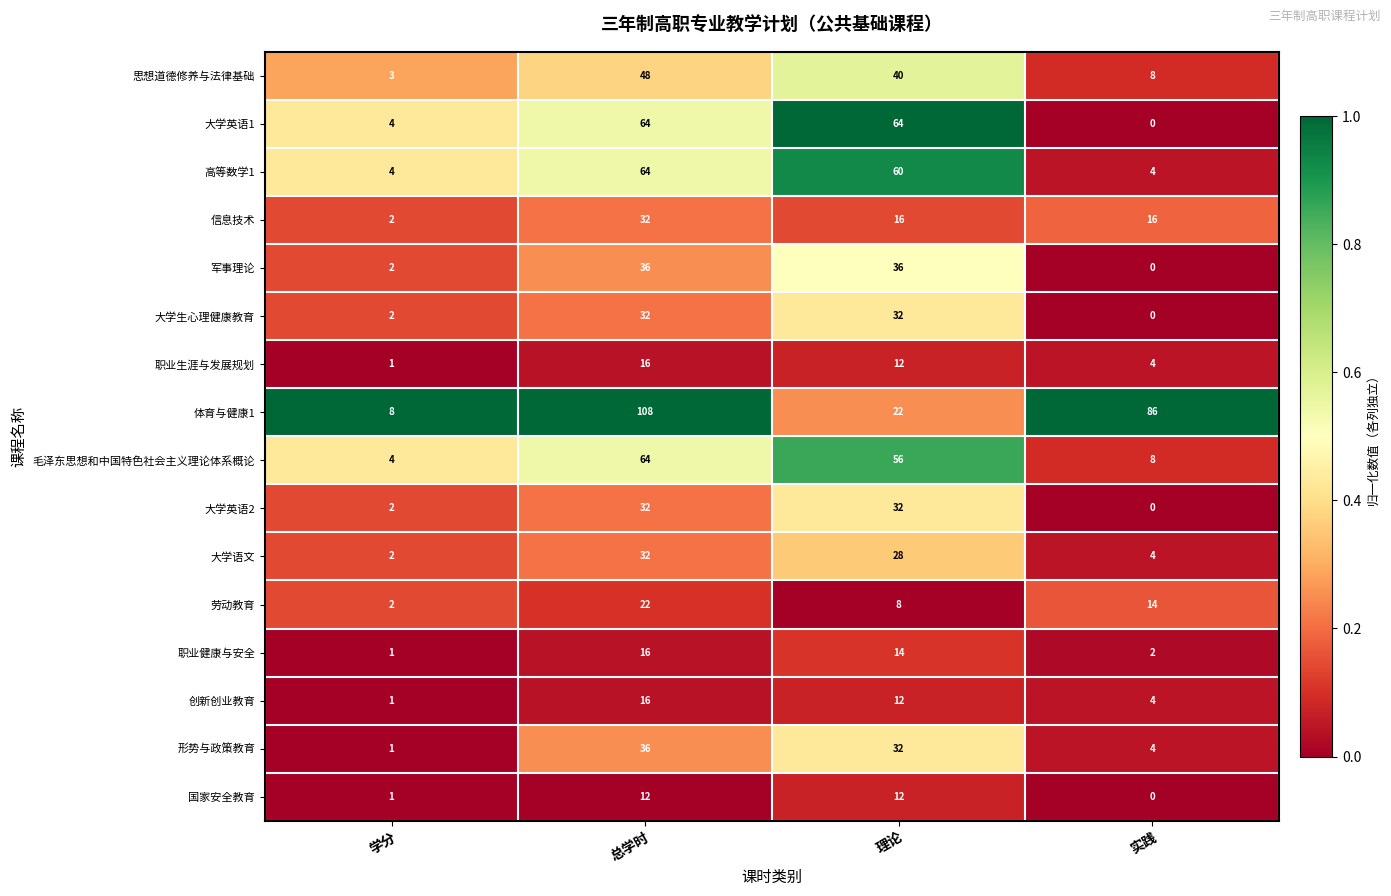

Which series has the largest total across all categories?

体育与健康1